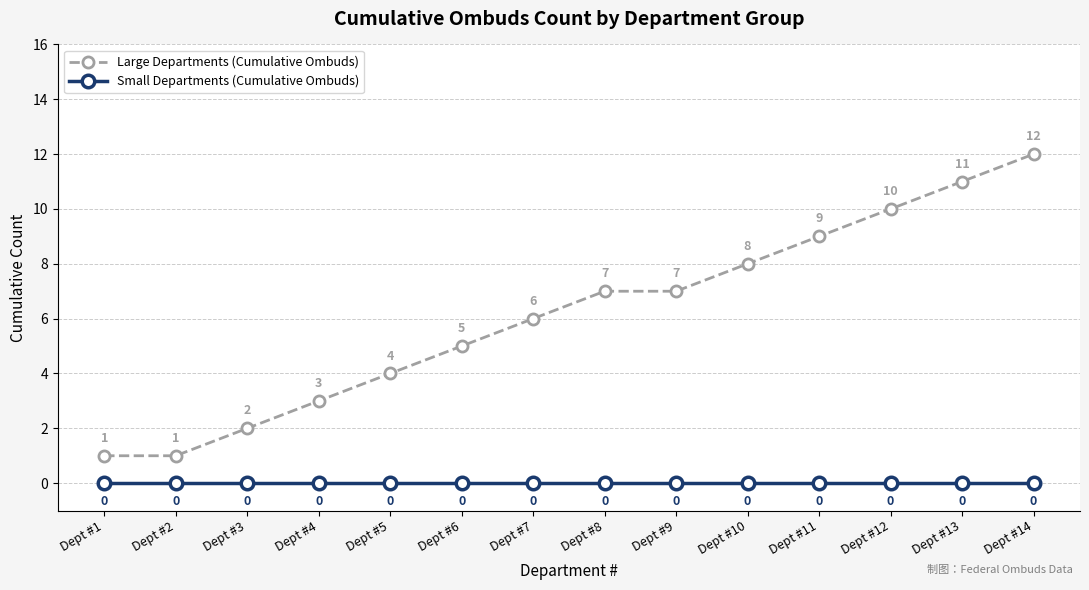

Which series has the largest total across all categories?

Large Departments (Cumulative Ombuds)